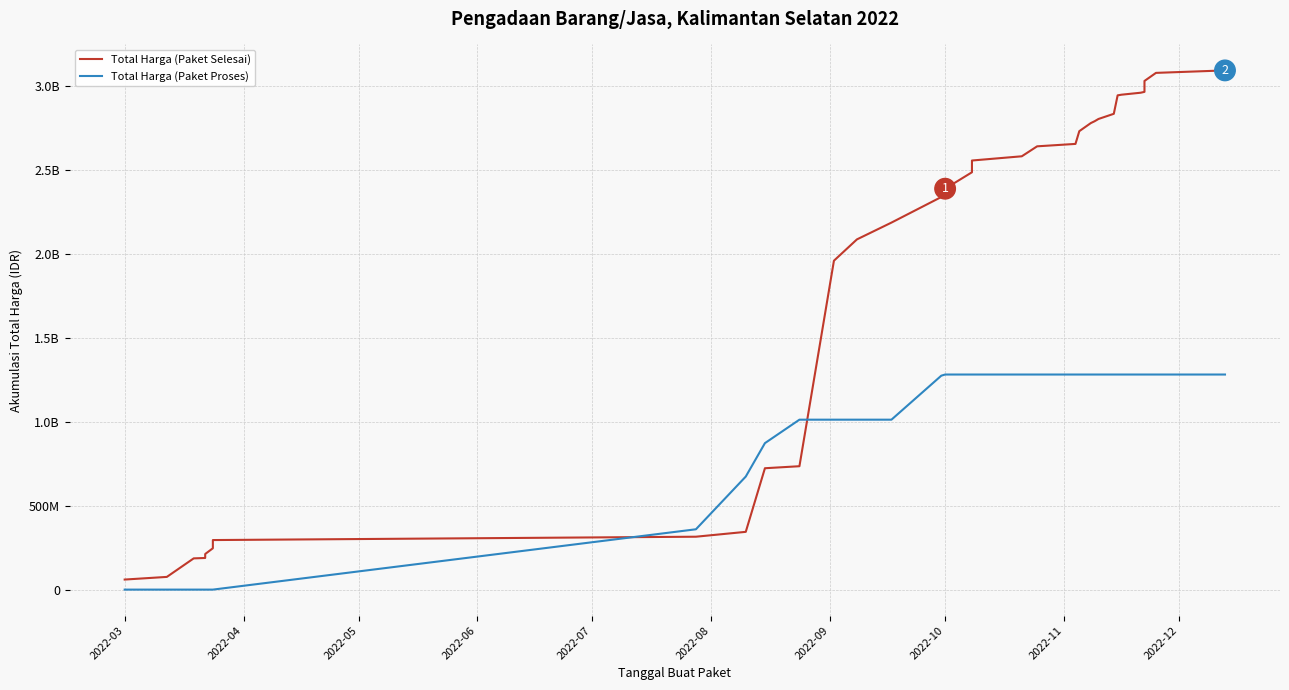

How many times do Total Harga (Paket Selesai) and Total Harga (Paket Proses) cross each other?

2